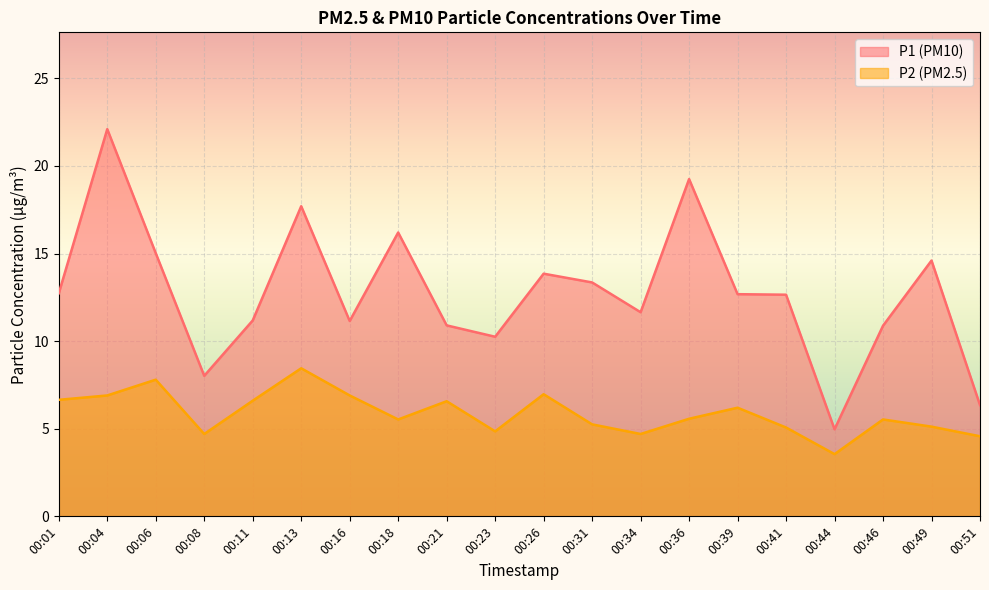

What is the minimum value for P2?

3.5